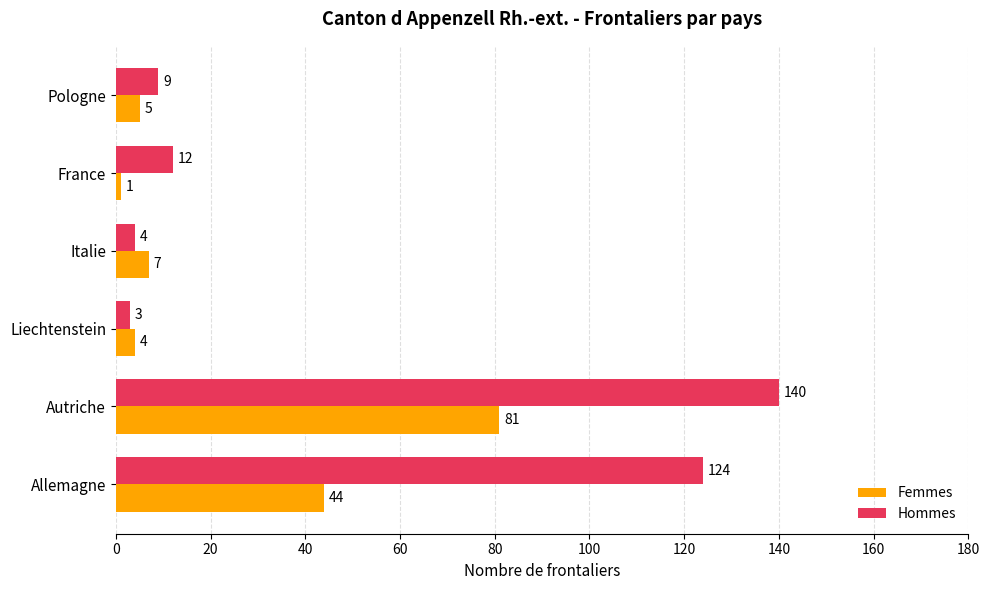

What is the sum of all Hommes values?

292